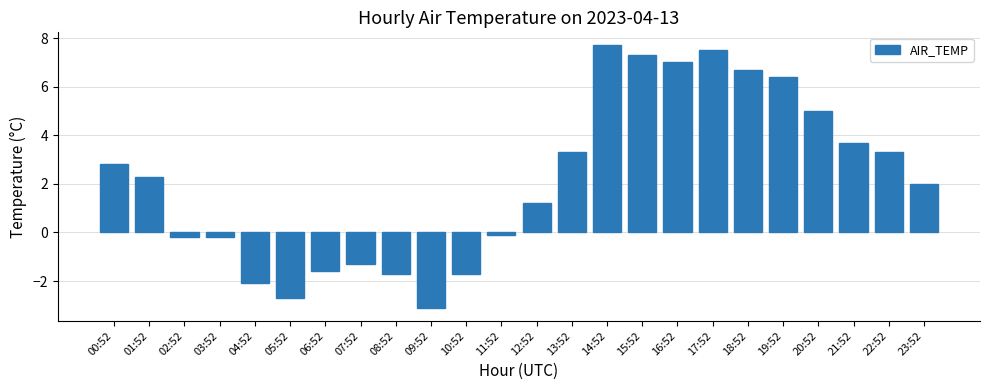

At which label is the value closest to 2?

23:52